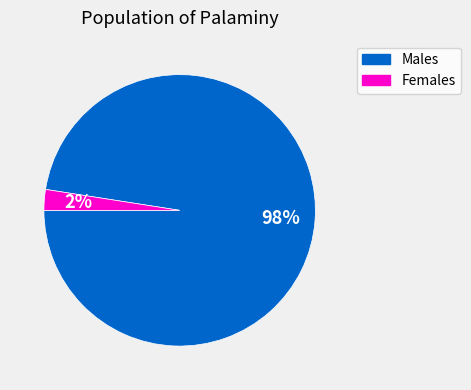

True or false: Males accounts for 86% of the total.

False